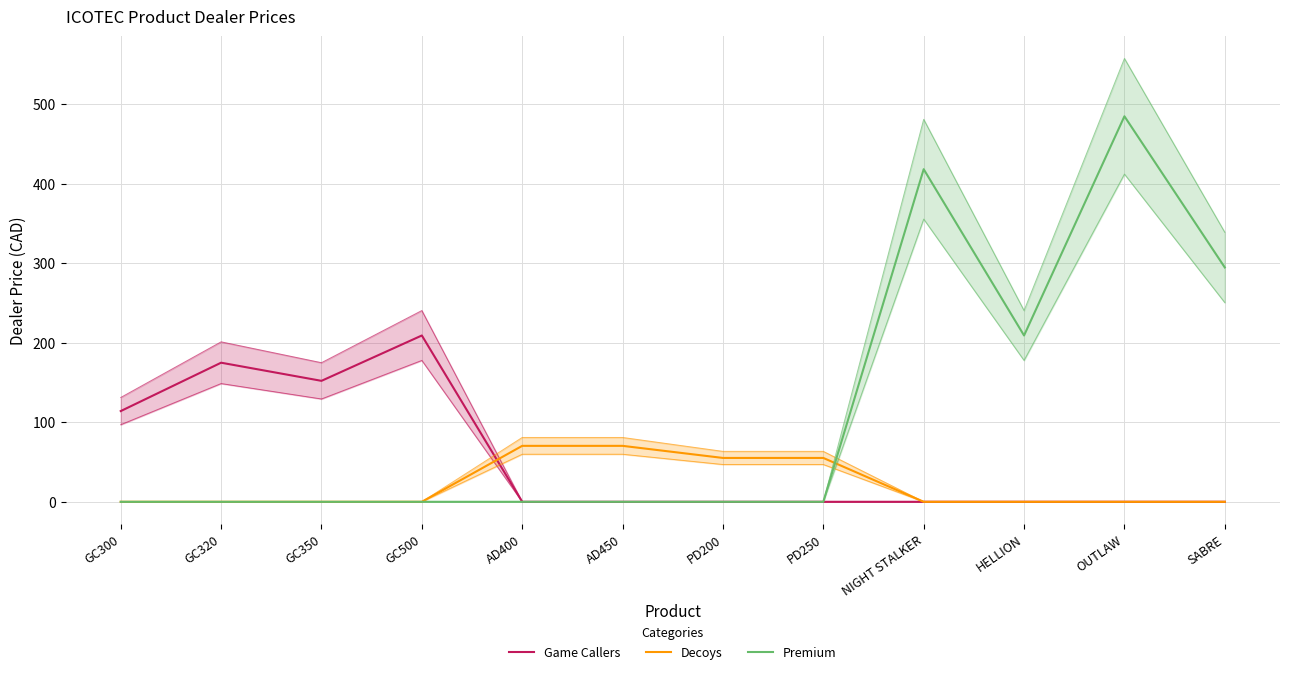

Reading right to left, what are all the values shown in this chart?

Game Callers: SABRE=0.0	OUTLAW=0.0	HELLION=0.0	NIGHT STALKER=0.0	PD250=0.0	PD200=0.0	AD450=0.0	AD400=0.0	GC500=209.0	GC350=152.0	GC320=174.8	GC300=114.0
Decoys: SABRE=0.0	OUTLAW=0.0	HELLION=0.0	NIGHT STALKER=0.0	PD250=55.1	PD200=55.1	AD450=70.3	AD400=70.3	GC500=0.0	GC350=0.0	GC320=0.0	GC300=0.0
Premium: SABRE=294.5	OUTLAW=484.5	HELLION=209.0	NIGHT STALKER=418.0	PD250=0.0	PD200=0.0	AD450=0.0	AD400=0.0	GC500=0.0	GC350=0.0	GC320=0.0	GC300=0.0